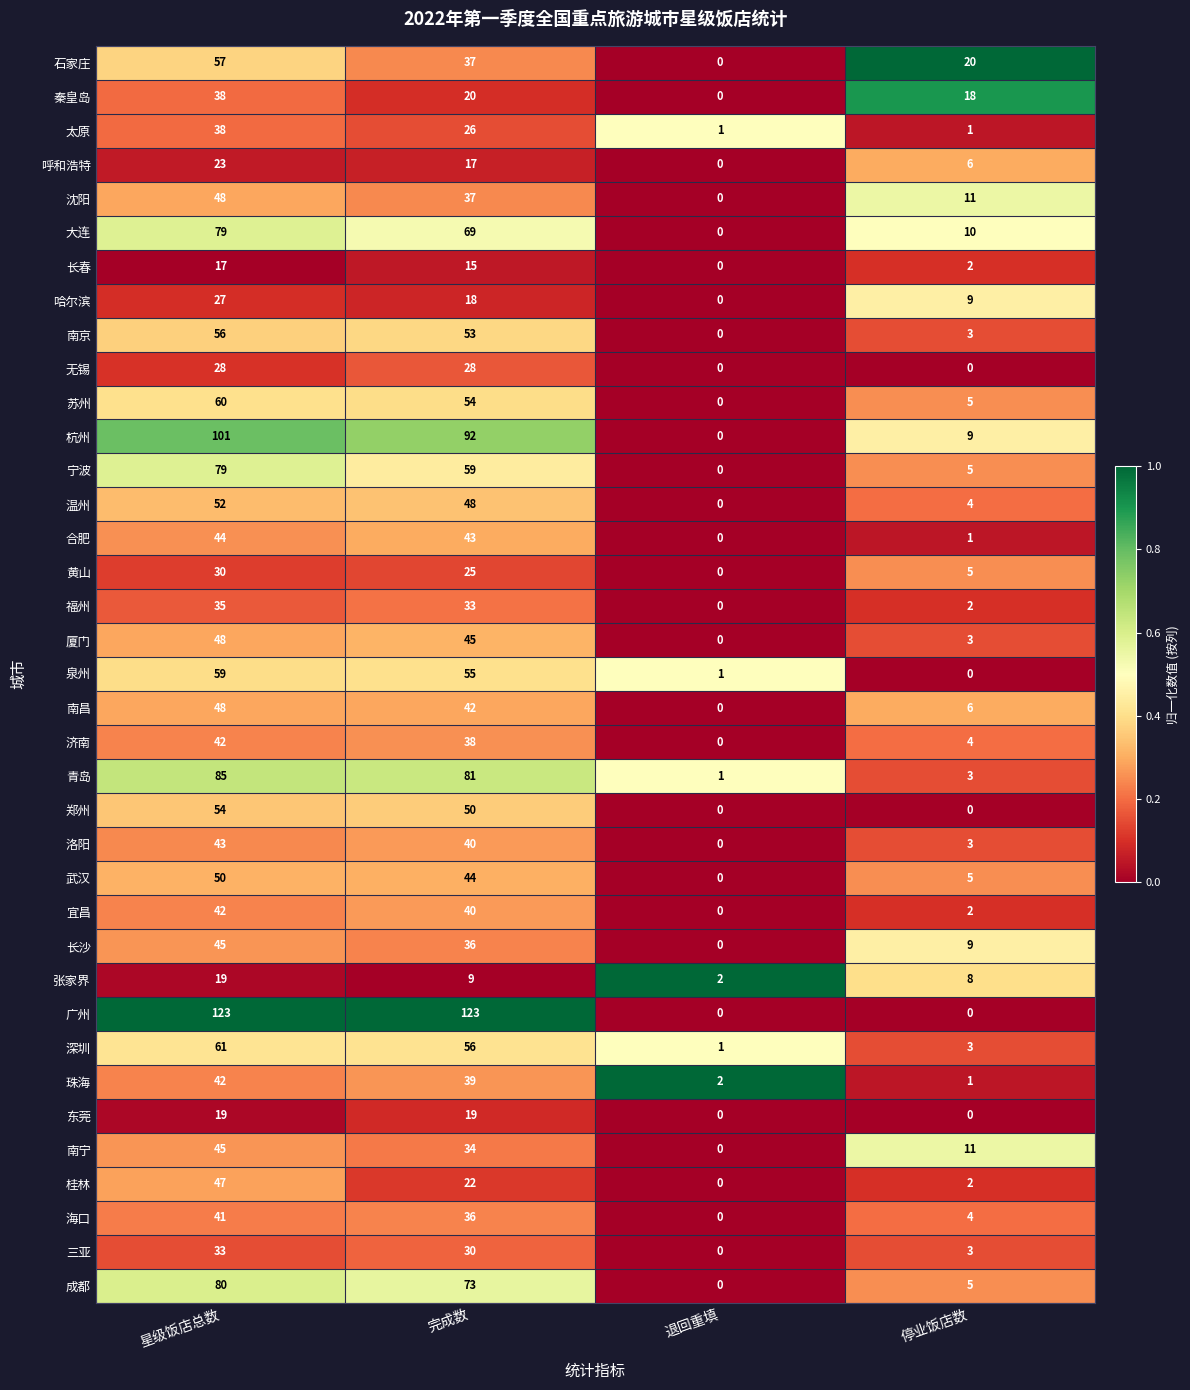

At how many categories does at least one series exceed 0?

4